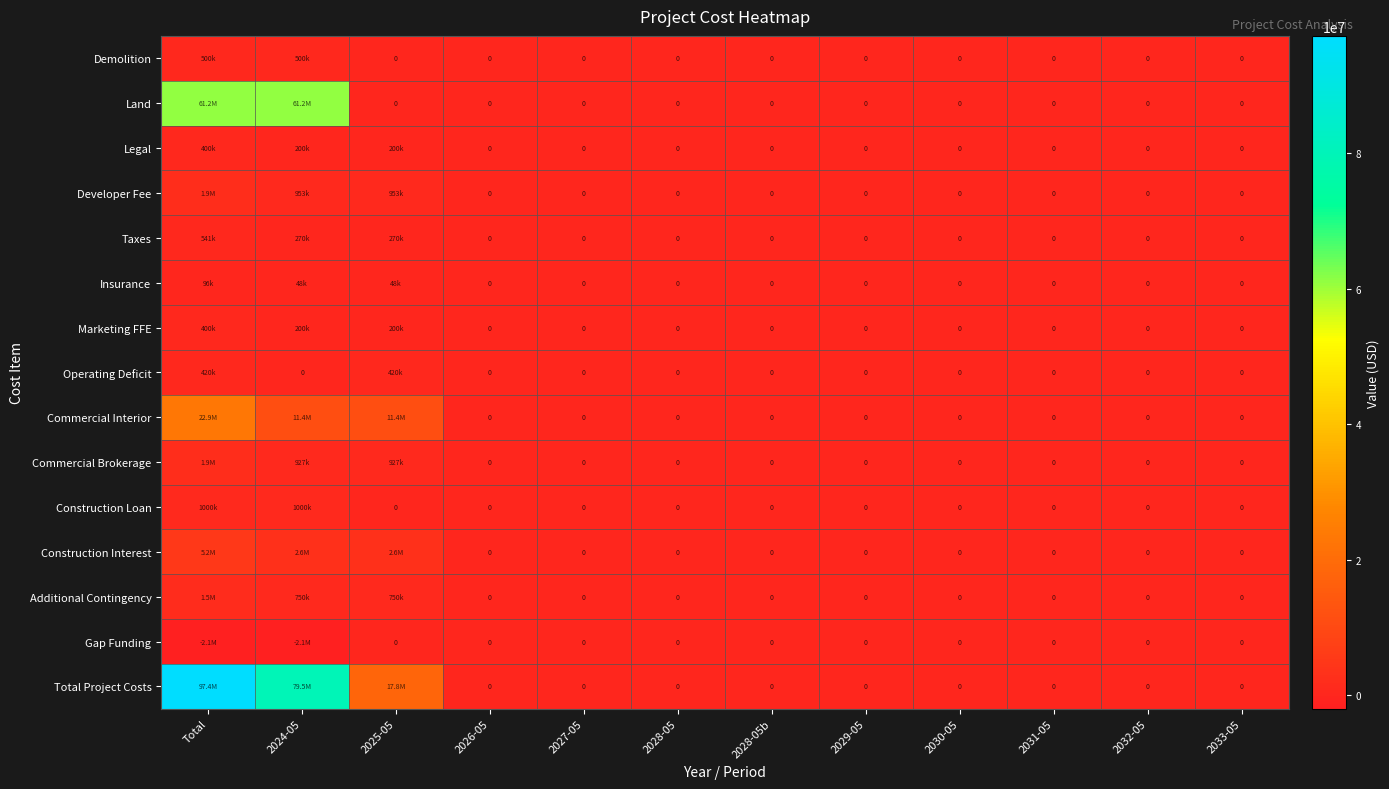

How many Total Project Costs values are between 0 and 17842184?

10